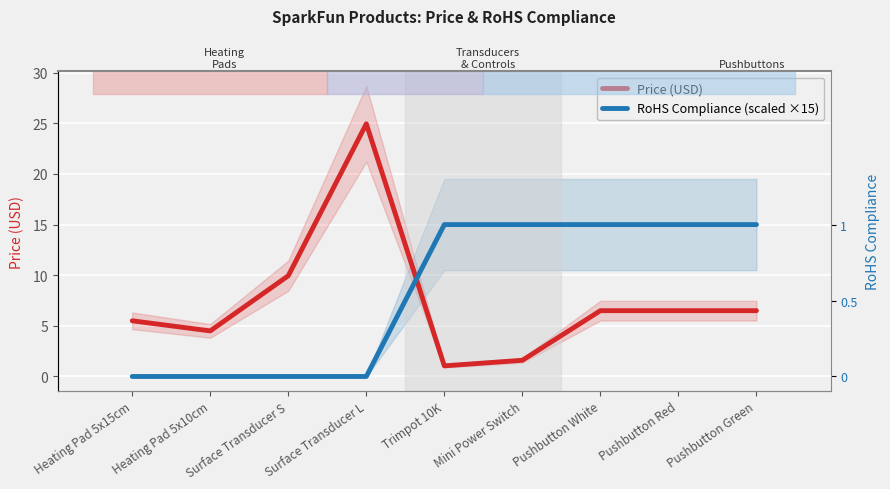

List the labels in order of RoHS Compliance (scaled ×15) value, largest first.

Trimpot 10K, Mini Power Switch, Pushbutton White, Pushbutton Red, Pushbutton Green, Heating Pad 5x15cm, Heating Pad 5x10cm, Surface Transducer S, Surface Transducer L